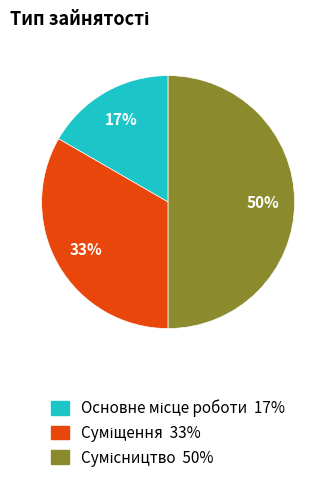

To the nearest percent, what is the difference between the largest and smallest slice percentages?

33%